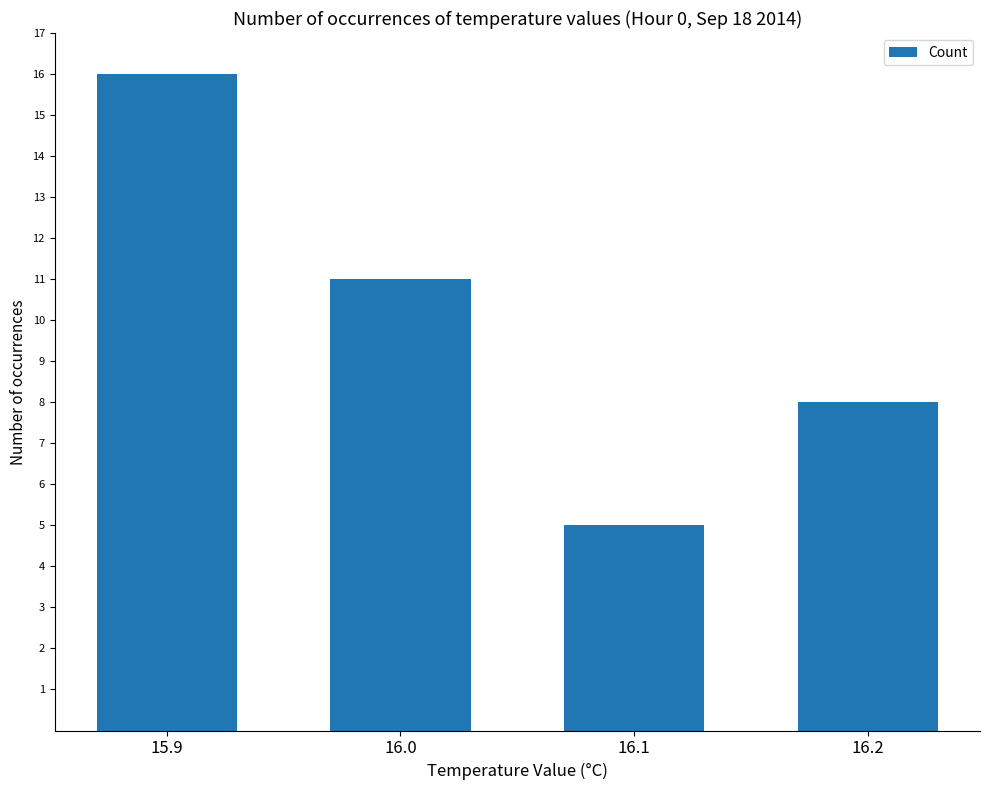

What is the average value?

10